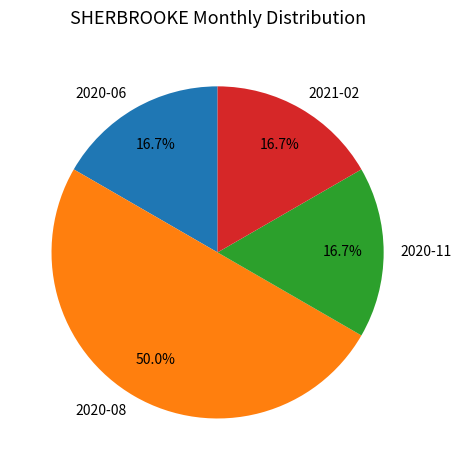

How much of the chart is everything except 2020-11?

83.3%